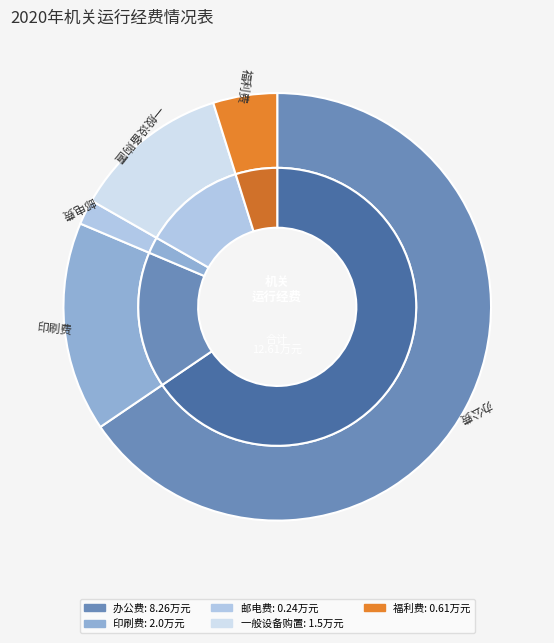

True or false: 福利费 accounts for 10% of the total.

False